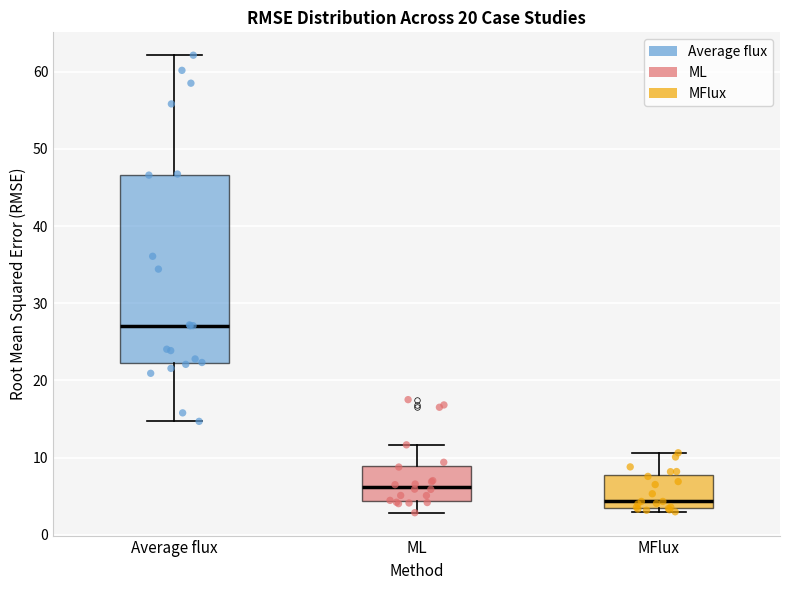

Which box has the highest median line?

Average flux